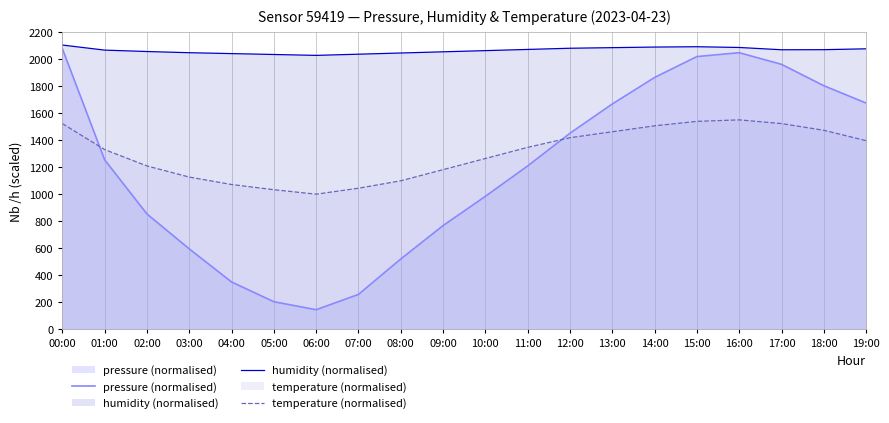

Does the chart display data point markers on the line(s)?

No